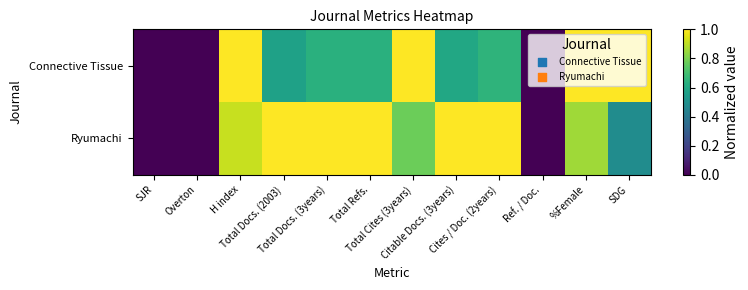

Reading left to right, transcribe all the data shown in this chart.

Connective Tissue: SJR=0.0	Overton=0.0	H index=1.0	Total Docs. (2003)=0.6	Total Docs. (3years)=0.6	Total Refs.=0.6	Total Cites (3years)=1.0	Citable Docs. (3years)=0.6	Cites / Doc. (2years)=0.6	Ref. / Doc.=0.0	%Female=1.0	SDG=1.0
Ryumachi: SJR=0.0	Overton=0.0	H index=0.9	Total Docs. (2003)=1.0	Total Docs. (3years)=1.0	Total Refs.=1.0	Total Cites (3years)=0.8	Citable Docs. (3years)=1.0	Cites / Doc. (2years)=1.0	Ref. / Doc.=0.0	%Female=0.9	SDG=0.5